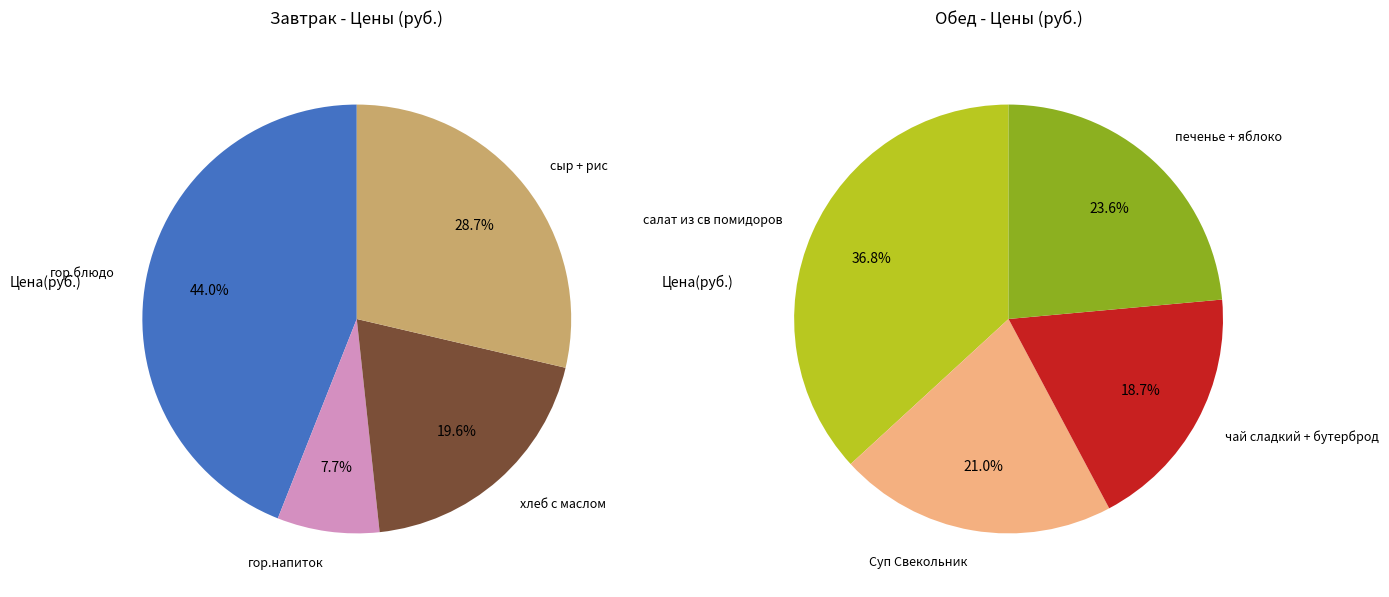

What is the change in value from Завтрак (хлеб/сыр/рис) to Обед (1 блюдо)?

-17.8